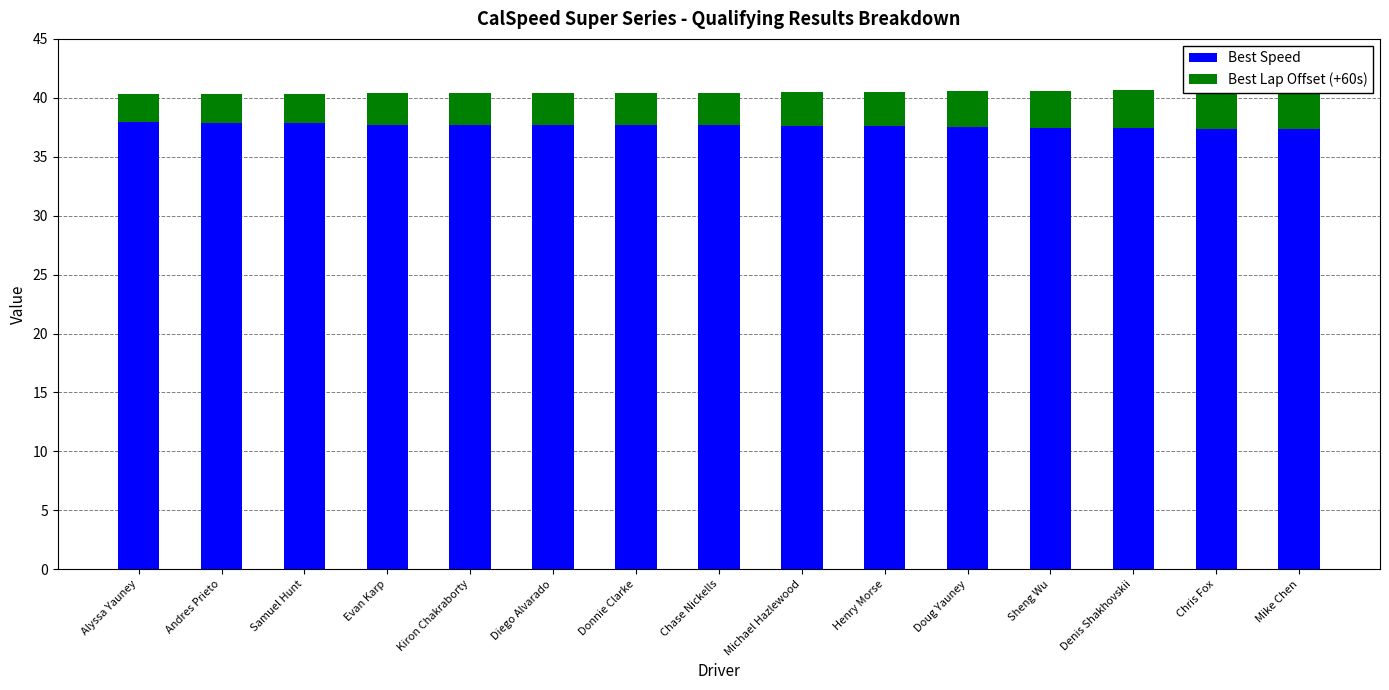

Reading right to left, list all the values displayed in this chart.

Best Speed: Mike Chen=37.3	Chris Fox=37.4	Denis Shakhovskii=37.4	Sheng Wu=37.5	Doug Yauney=37.5	Henry Morse=37.6	Michael Hazlewood=37.6	Chase Nickells=37.7	Donnie Clarke=37.7	Diego Alvarado=37.7	Kiron Chakraborty=37.7	Evan Karp=37.7	Samuel Hunt=37.9	Andres Prieto=37.9	Alyssa Yauney=37.9
Best Lap Offset (+60s): Mike Chen=3.3	Chris Fox=3.3	Denis Shakhovskii=3.2	Sheng Wu=3.1	Doug Yauney=3.1	Henry Morse=2.9	Michael Hazlewood=2.9	Chase Nickells=2.7	Donnie Clarke=2.7	Diego Alvarado=2.7	Kiron Chakraborty=2.7	Evan Karp=2.7	Samuel Hunt=2.5	Andres Prieto=2.4	Alyssa Yauney=2.3